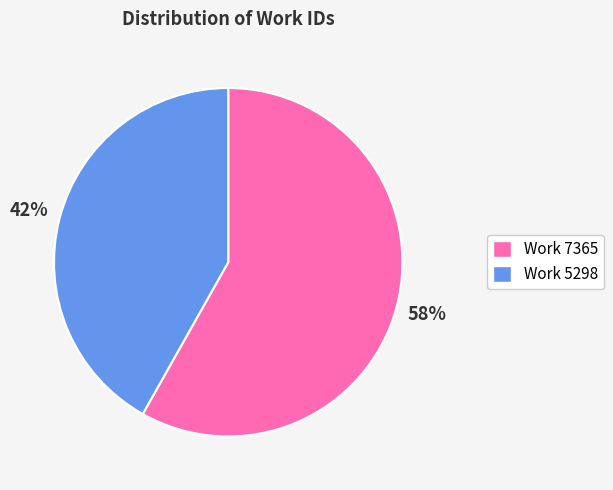

Which slice is the smallest?

Work 5298